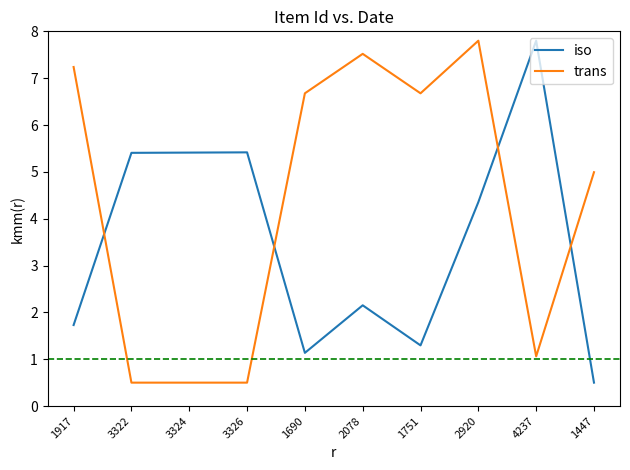

What is the total value across all series at 1751?

8.0